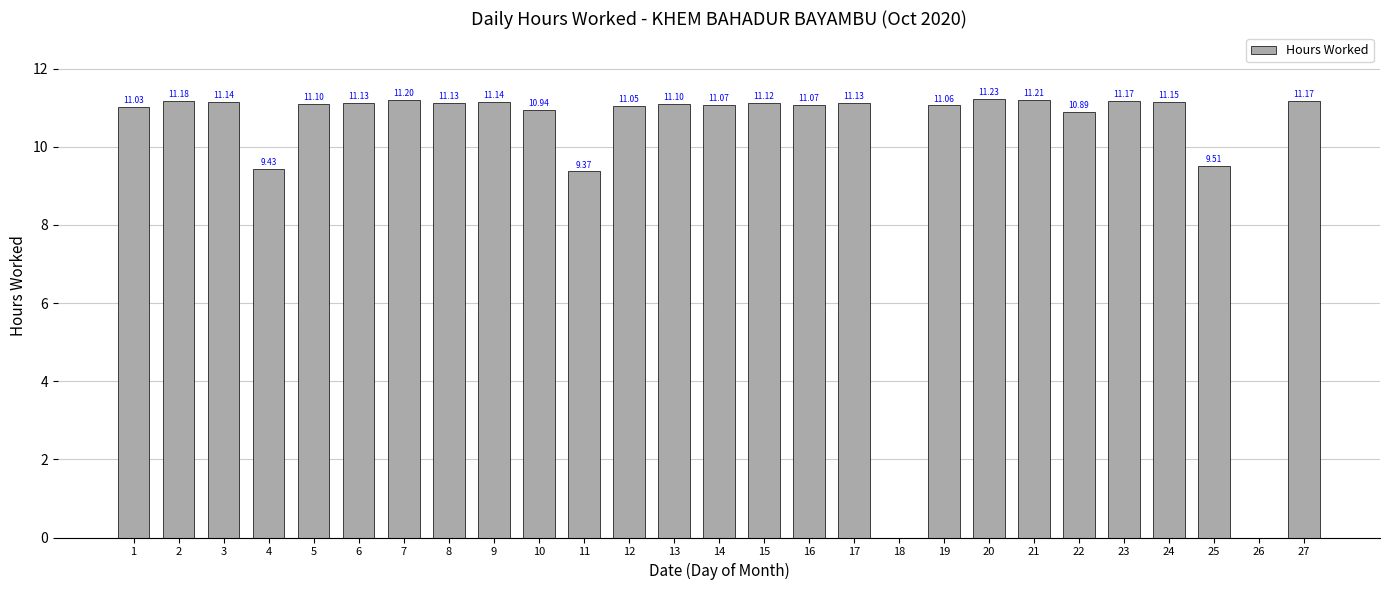

What is the change in value from 6 to 11?

-1.8